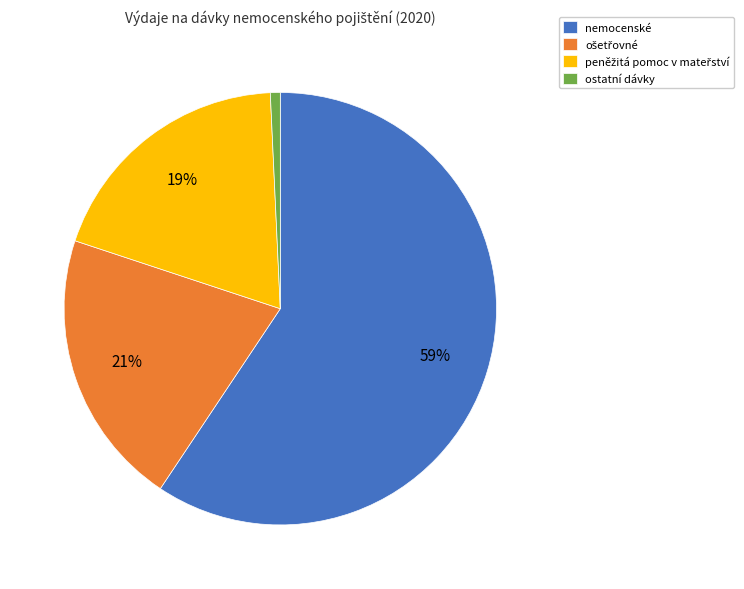

Count the number of slices in the pie.

4